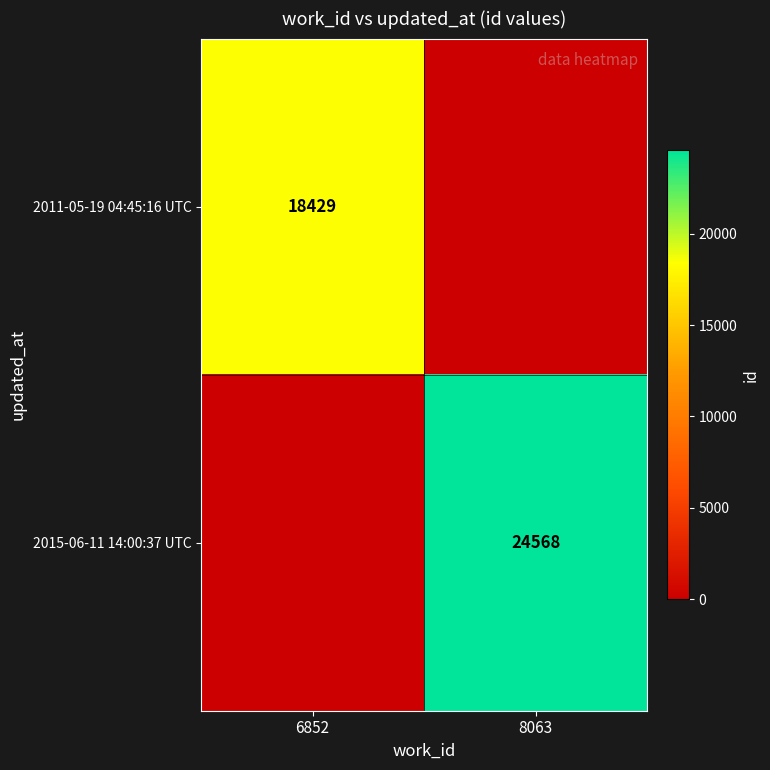

The value of 2011-05-19 04:45:16 UTC at 6852 is 27961. True or false?

False